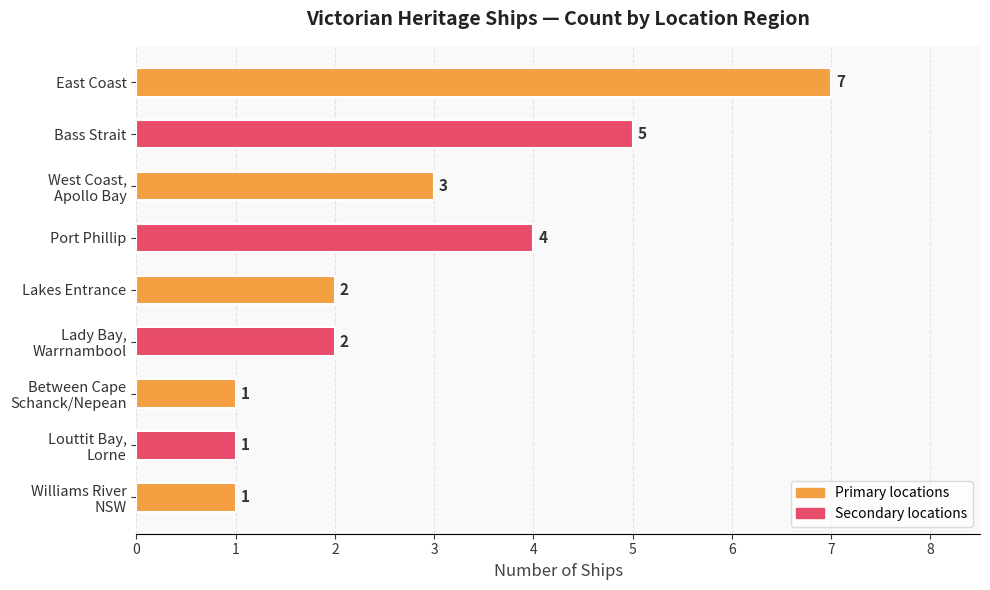

What is the smallest value displayed?

1